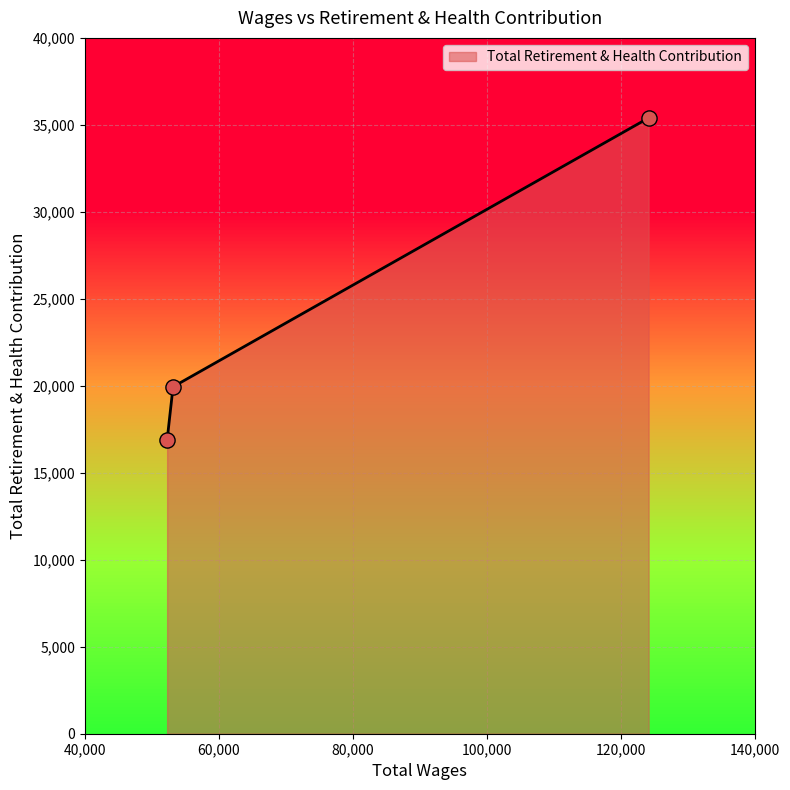

What is the difference between the second highest and minimum values?

3058